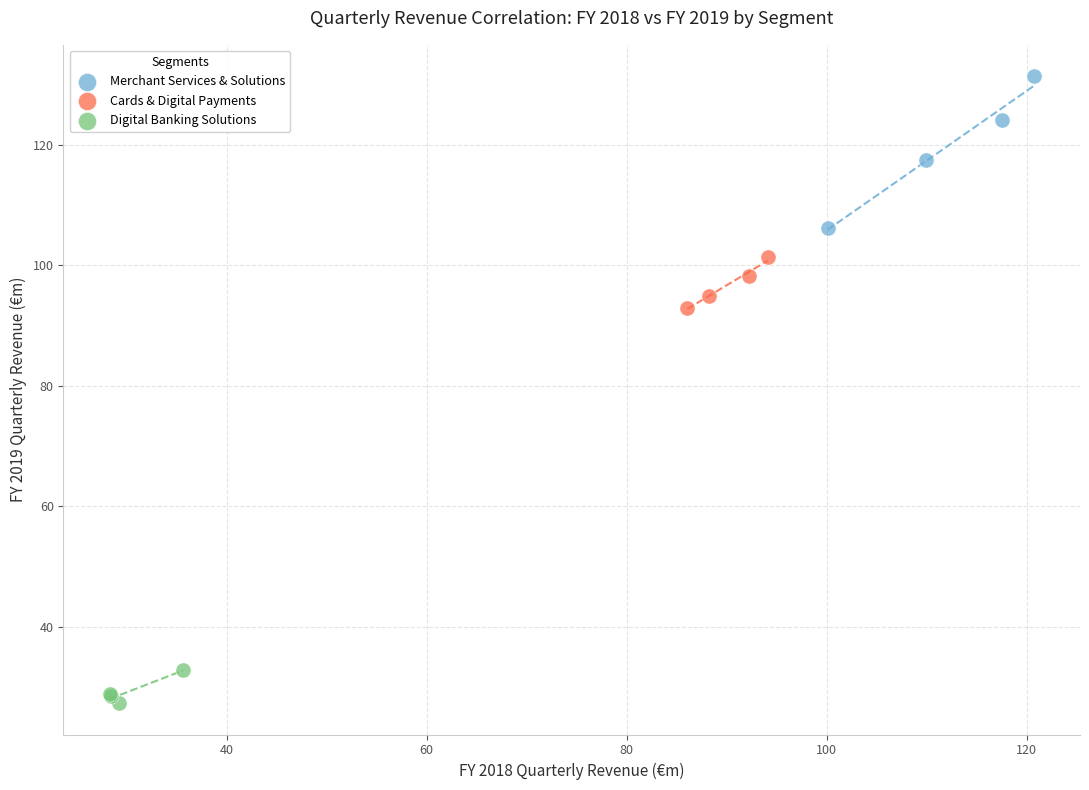

Which series has the widest spread of Y values?

Merchant Services & Solutions